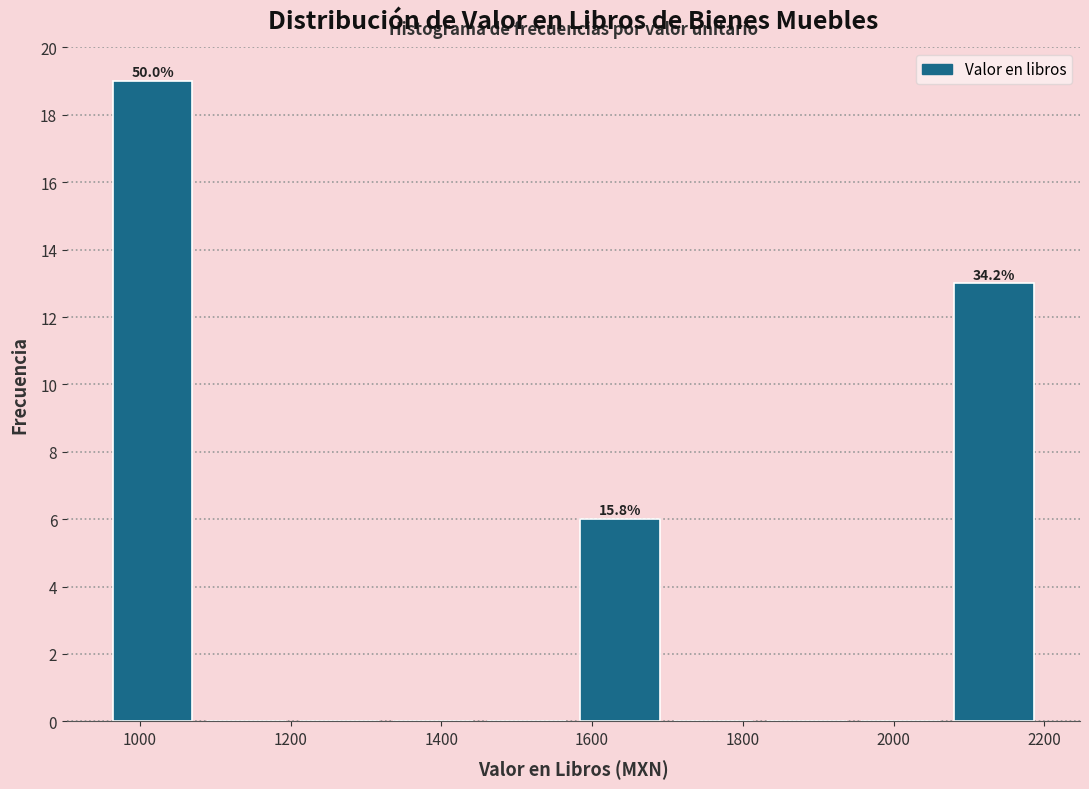

Over which range of the x-axis is the bar tallest?

960 to 1080